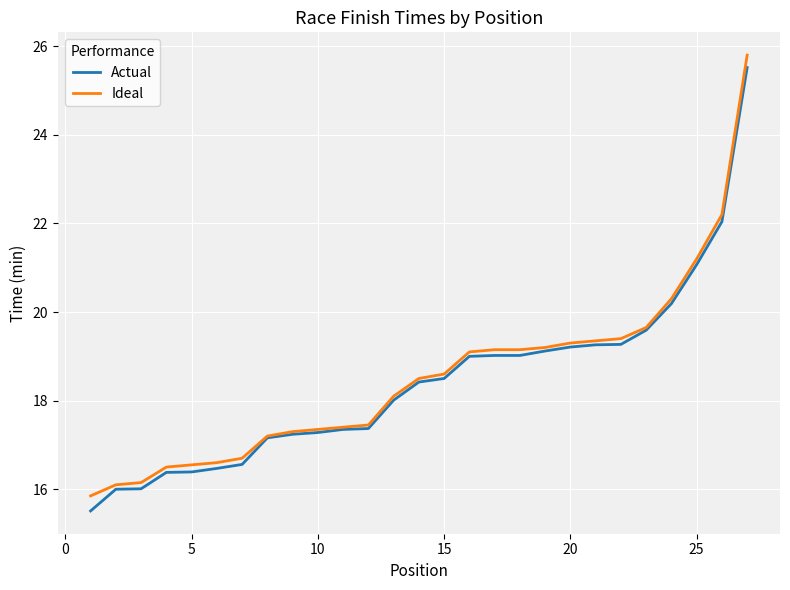

What is the greatest value displayed?

25.8